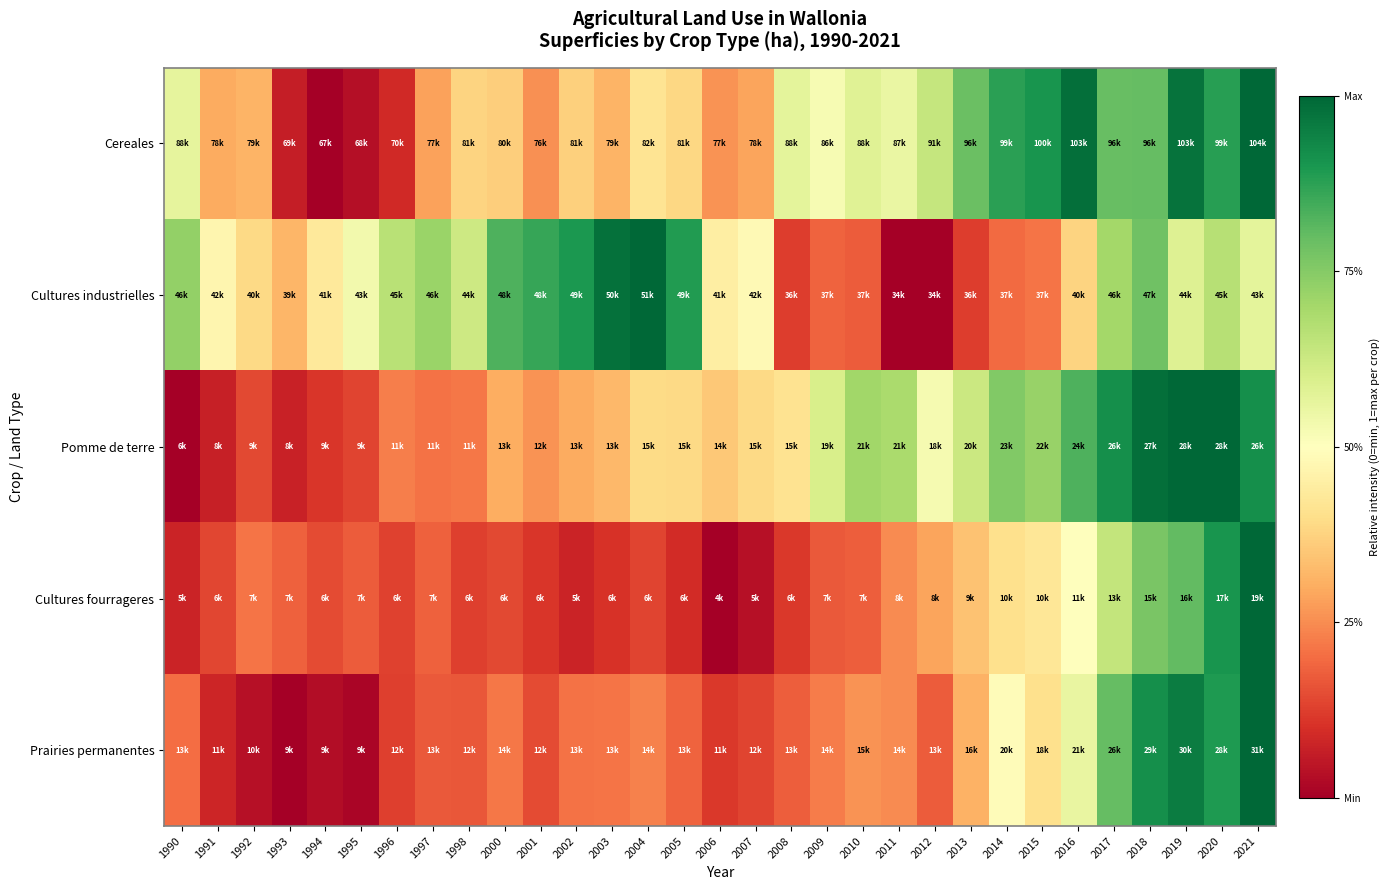

Reading right to left, transcribe all the data shown in this chart.

Cereales: 2021=1.0	2020=0.9	2019=1.0	2018=0.8	2017=0.8	2016=1.0	2015=0.9	2014=0.9	2013=0.8	2012=0.6	2011=0.6	2010=0.6	2009=0.5	2008=0.6	2007=0.3	2006=0.3	2005=0.4	2004=0.4	2003=0.3	2002=0.4	2001=0.3	2000=0.4	1998=0.4	1997=0.3	1996=0.1	1995=0.0	1994=0.0	1993=0.1	1992=0.3	1991=0.3	1990=0.6
Cultures industrielles: 2021=0.6	2020=0.7	2019=0.6	2018=0.8	2017=0.7	2016=0.4	2015=0.2	2014=0.2	2013=0.1	2012=0.0	2011=0.0	2010=0.2	2009=0.2	2008=0.1	2007=0.5	2006=0.4	2005=0.9	2004=1.0	2003=1.0	2002=0.9	2001=0.9	2000=0.8	1998=0.6	1997=0.7	1996=0.7	1995=0.5	1994=0.4	1993=0.3	1992=0.4	1991=0.5	1990=0.7
Pomme de terre: 2021=0.9	2020=1.0	2019=1.0	2018=1.0	2017=0.9	2016=0.8	2015=0.7	2014=0.8	2013=0.6	2012=0.5	2011=0.7	2010=0.7	2009=0.6	2008=0.4	2007=0.4	2006=0.4	2005=0.4	2004=0.4	2003=0.3	2002=0.3	2001=0.3	2000=0.3	1998=0.2	1997=0.2	1996=0.2	1995=0.1	1994=0.1	1993=0.1	1992=0.1	1991=0.1	1990=0.0
Cultures fourrageres: 2021=1.0	2020=0.9	2019=0.8	2018=0.8	2017=0.6	2016=0.5	2015=0.4	2014=0.4	2013=0.3	2012=0.3	2011=0.2	2010=0.2	2009=0.2	2008=0.1	2007=0.0	2006=0.0	2005=0.1	2004=0.1	2003=0.1	2002=0.1	2001=0.1	2000=0.1	1998=0.1	1997=0.2	1996=0.1	1995=0.2	1994=0.1	1993=0.2	1992=0.2	1991=0.1	1990=0.1
Prairies permanentes: 2021=1.0	2020=0.9	2019=1.0	2018=0.9	2017=0.8	2016=0.6	2015=0.4	2014=0.5	2013=0.3	2012=0.2	2011=0.2	2010=0.3	2009=0.2	2008=0.2	2007=0.1	2006=0.1	2005=0.2	2004=0.2	2003=0.2	2002=0.2	2001=0.1	2000=0.2	1998=0.2	1997=0.2	1996=0.1	1995=0.0	1994=0.0	1993=0.0	1992=0.0	1991=0.1	1990=0.2